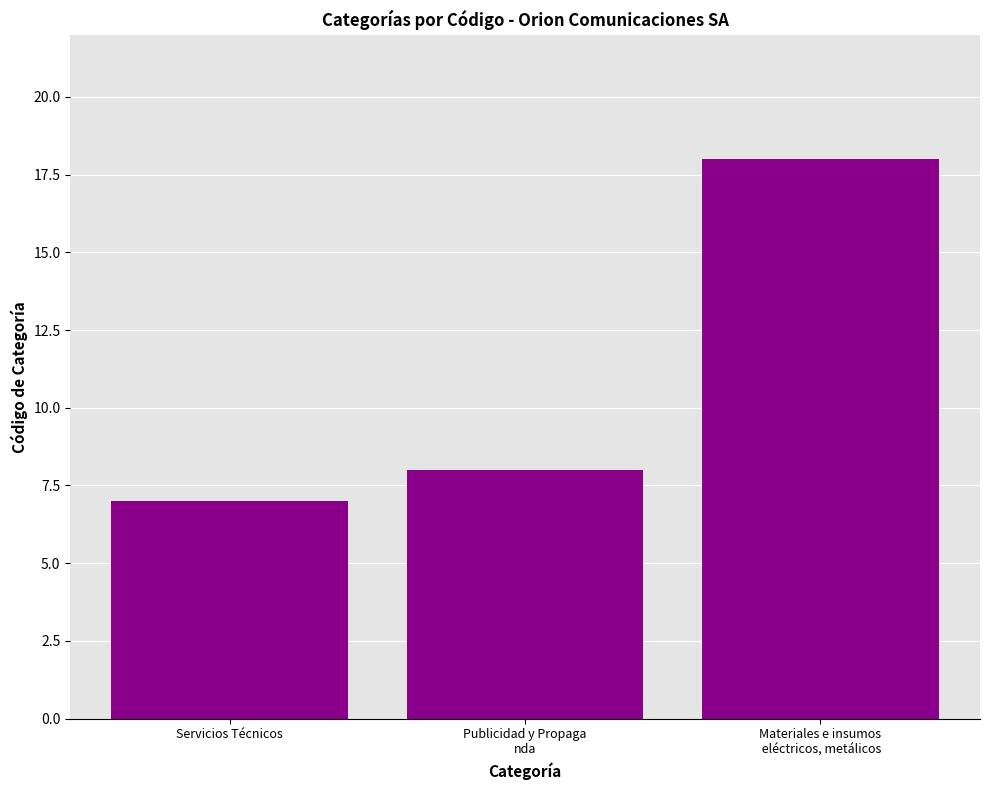

Reading right to left, transcribe all the data shown in this chart.

18	8	7